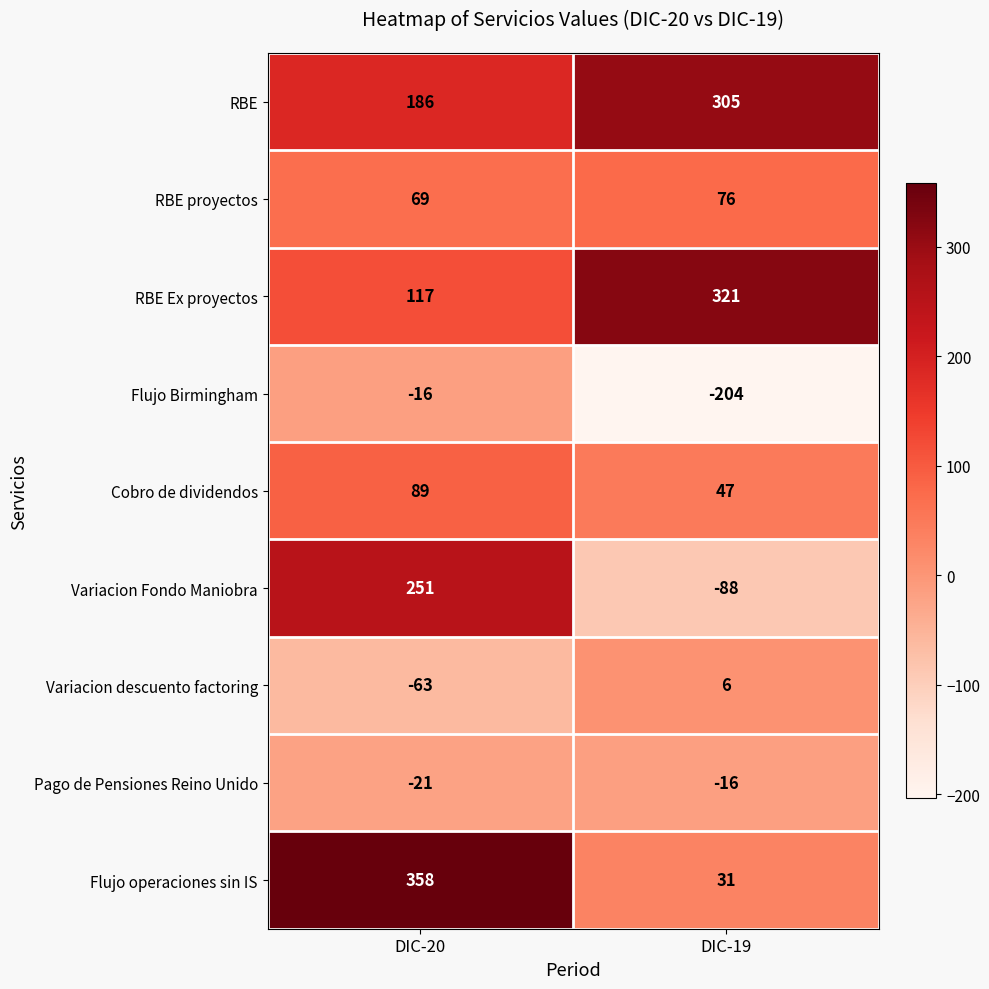

Reading left to right, transcribe all the data shown in this chart.

RBE: 186	305
RBE proyectos: 69	76
RBE Ex proyectos: 117	321
Flujo Birmingham: -16	-204
Cobro de dividendos: 89	47
Variacion Fondo Maniobra: 251	-88
Variacion descuento factoring: -63	6
Pago de Pensiones Reino Unido: -21	-16
Flujo operaciones sin IS: 358	31